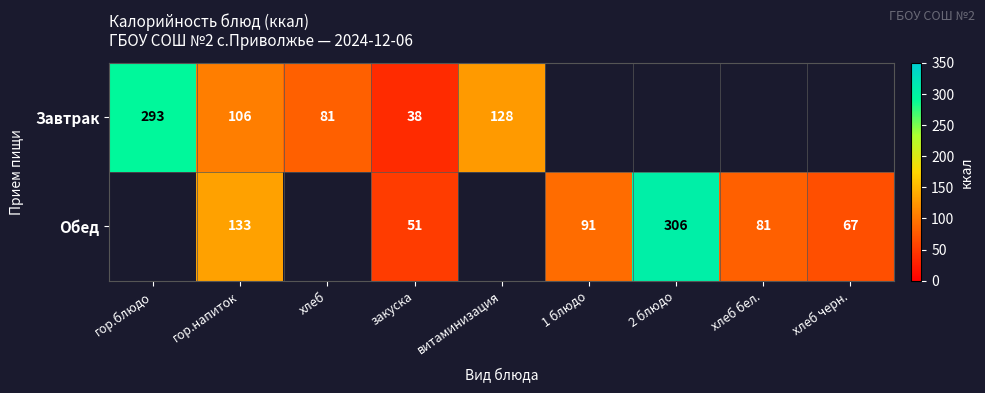

The Обед series shows 110 at хлеб черн.. True or false?

False